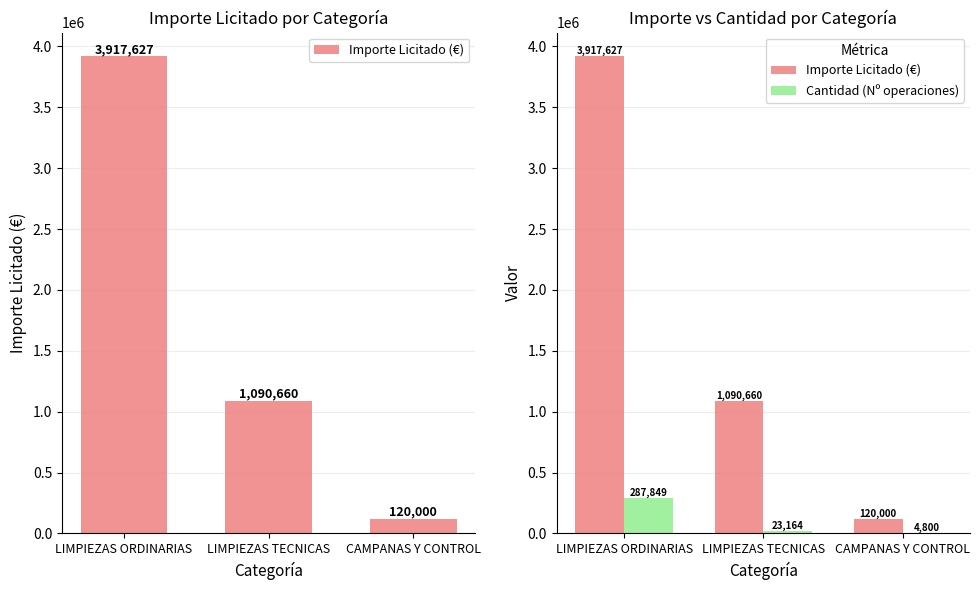

The value of Importe Licitado (€) at LIMPIEZAS TECNICAS is 1090660. True or false?

True